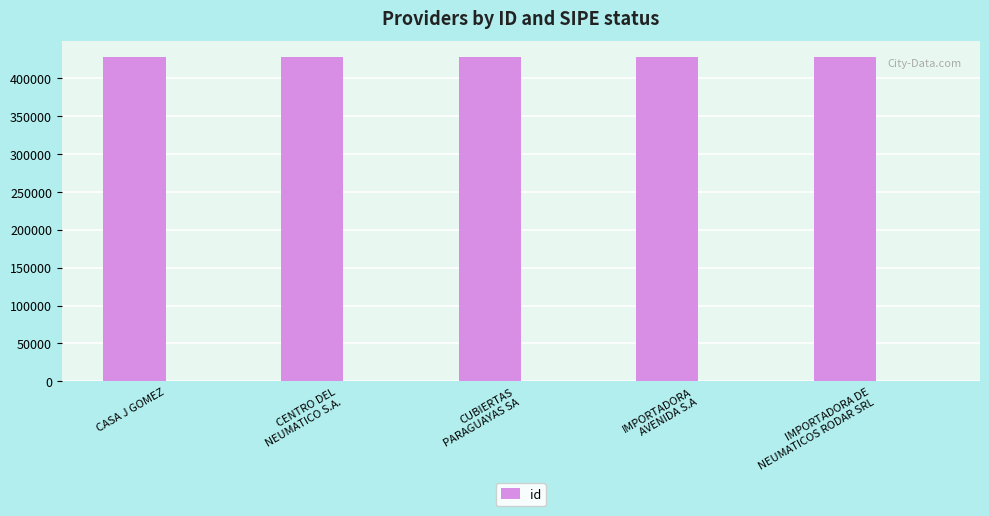

What is the difference between the maximum and minimum values?

4